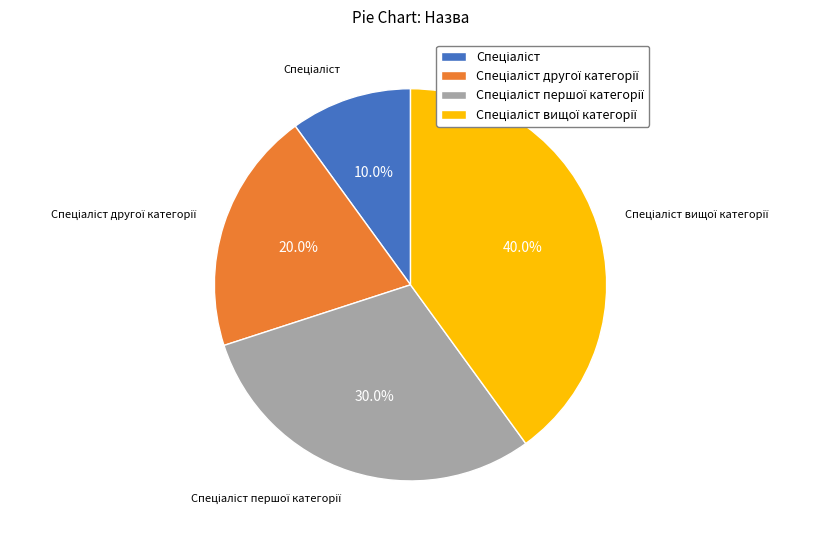

How many slices are in this pie chart?

4